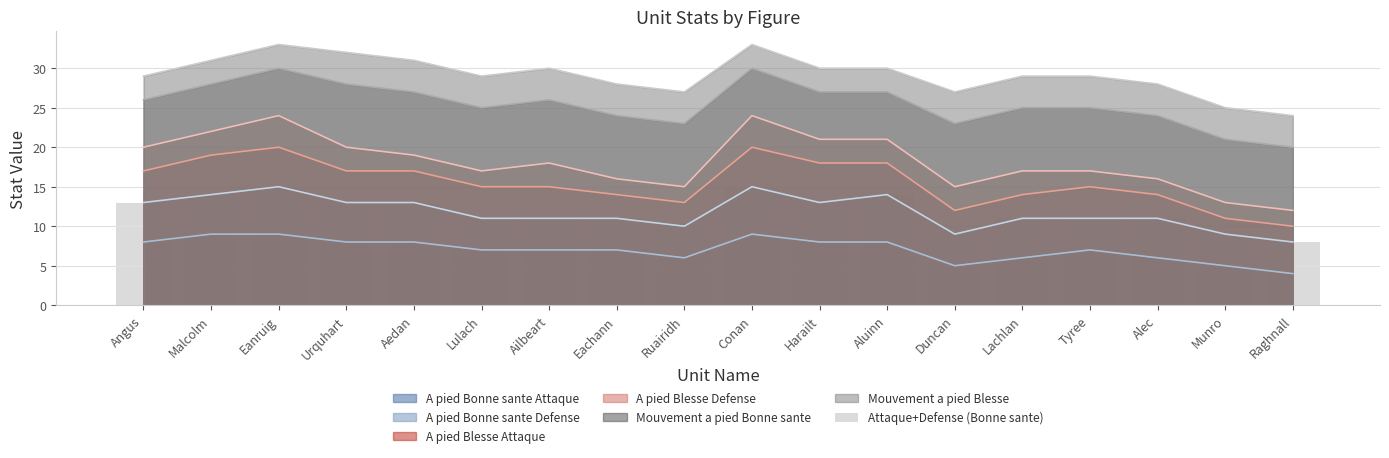

Count the values in the range 11 to 13.

10